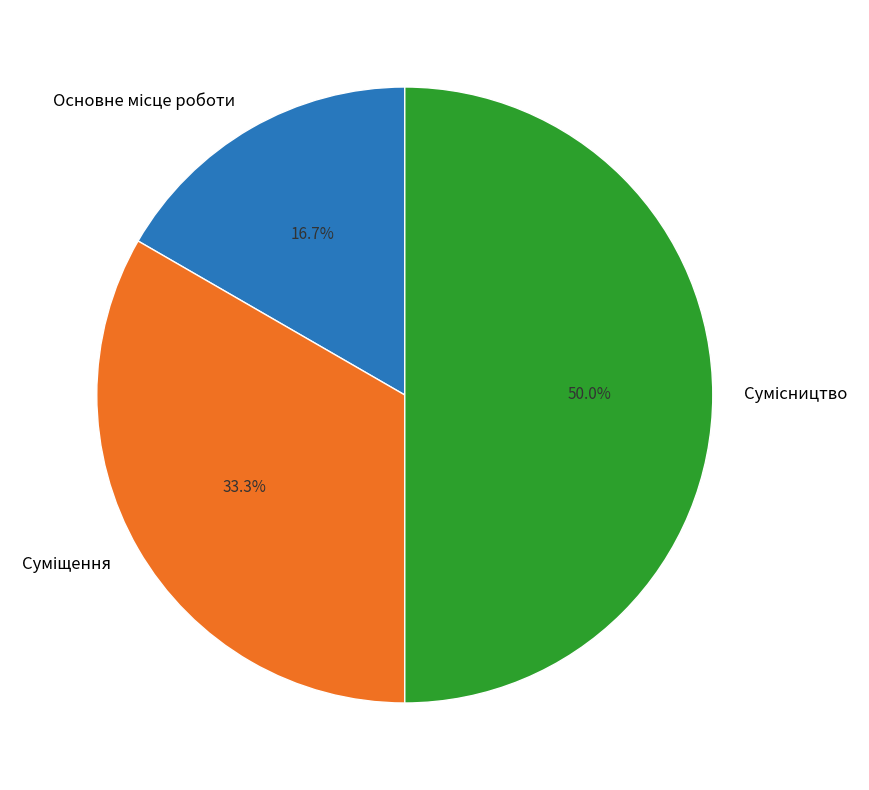

Does Сумісництво represent more than half of the total?

No